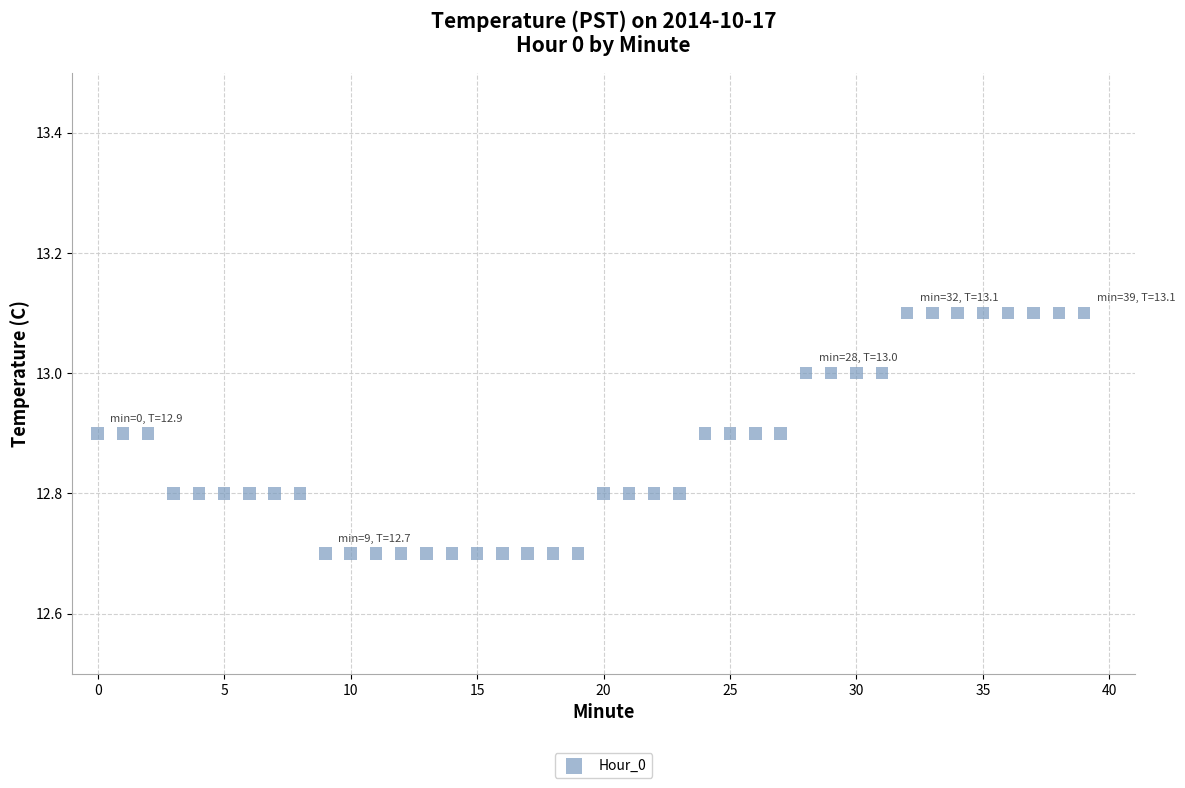

What is the range of Y values (max minus min)?

0.4